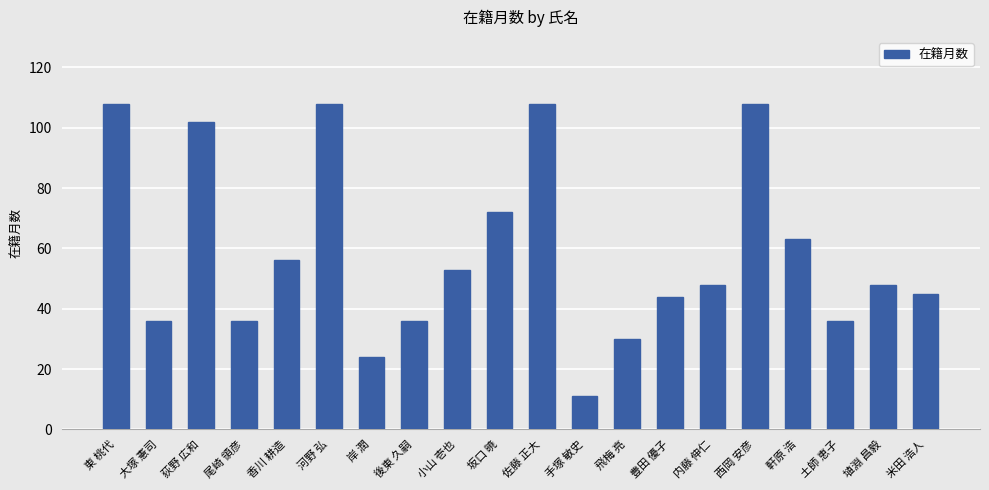

What is the label of the 20th bar from the right?

東 桃代